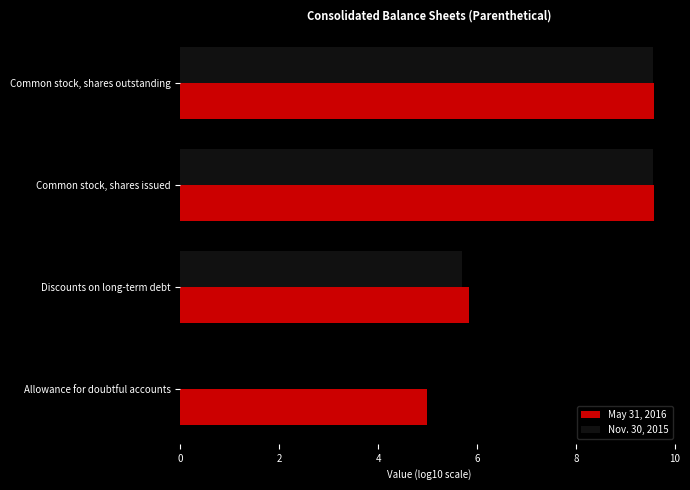

Where is May 31, 2016 nearest to the value 7?

Discounts on long-term debt